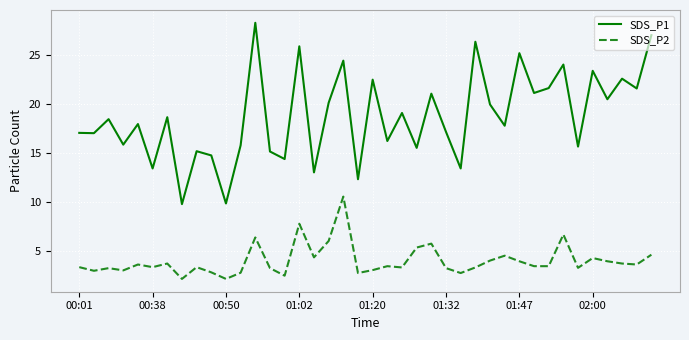

Which series has the largest total across all categories?

SDS_P1